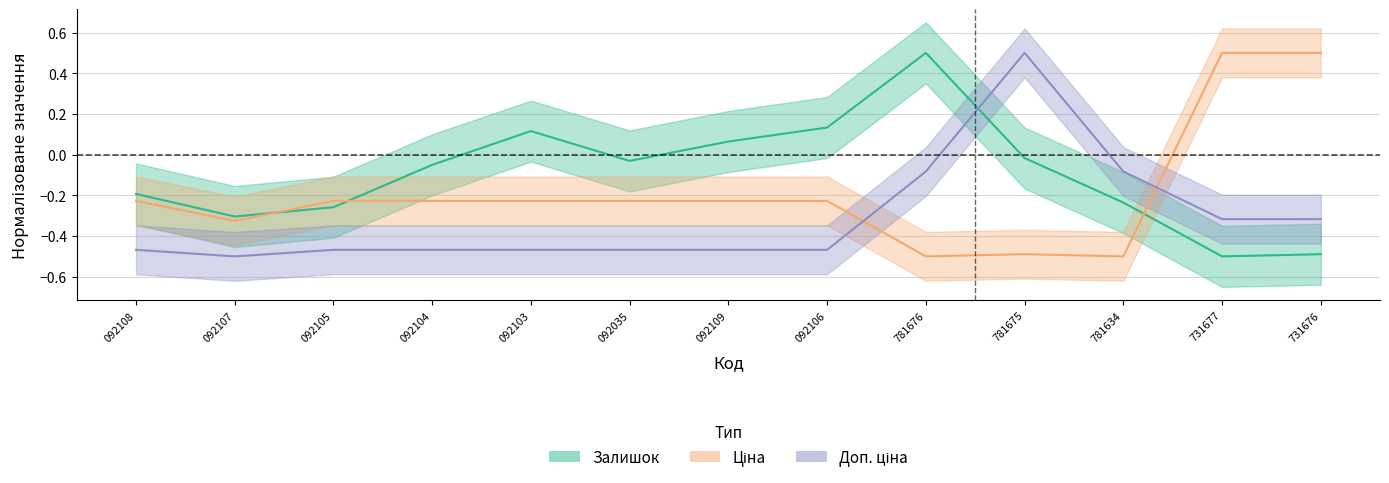

How many data points does each series have?

13